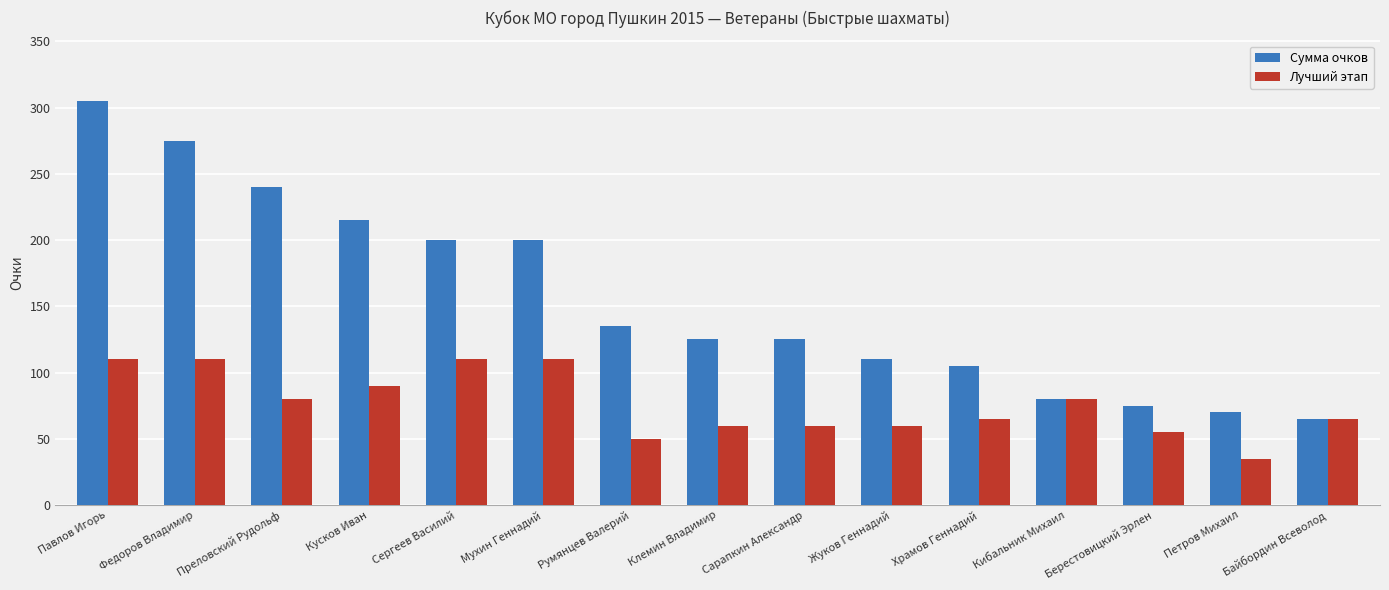

What is the difference between the maximum and minimum values in the Сумма очков series?

240